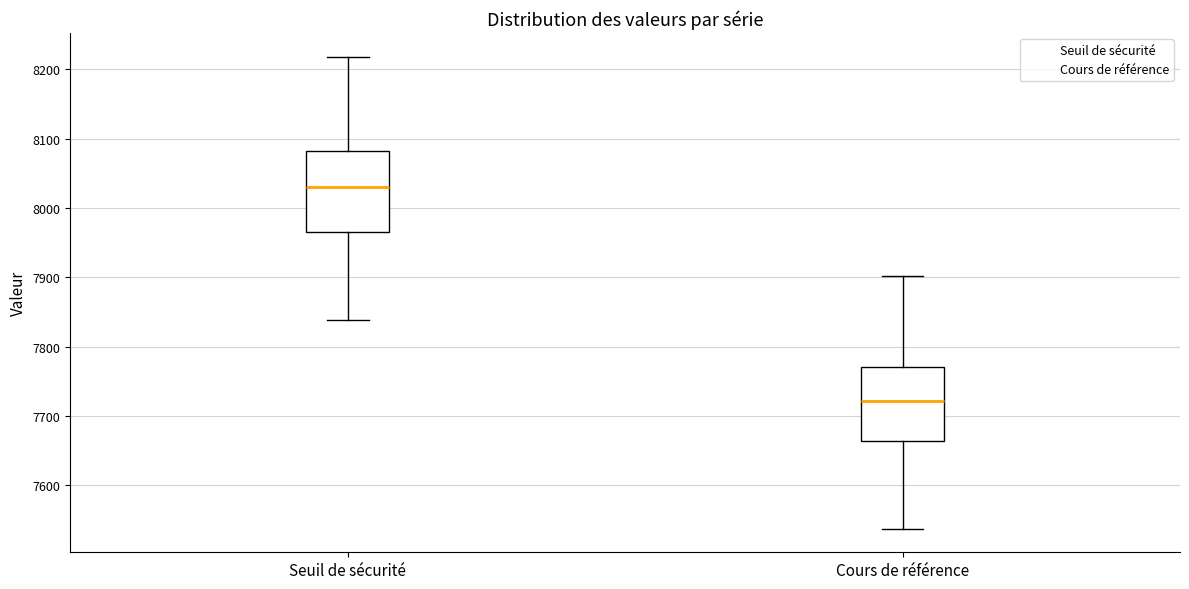

Which box's median line is the lowest?

Cours de référence